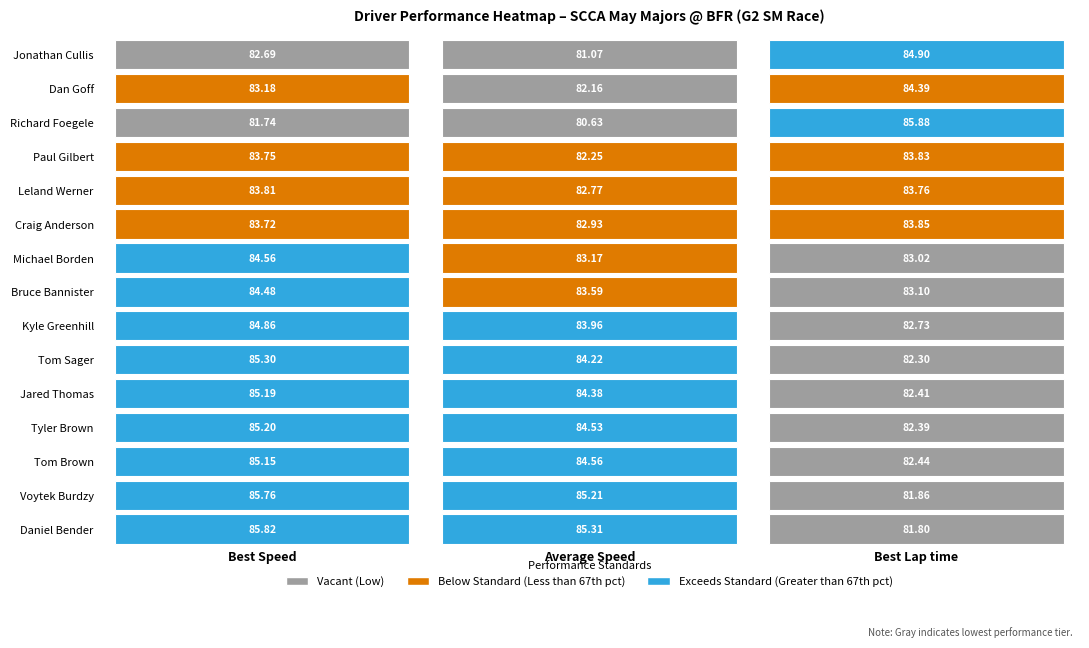

What is the total value across all series at Average Speed?

1250.8